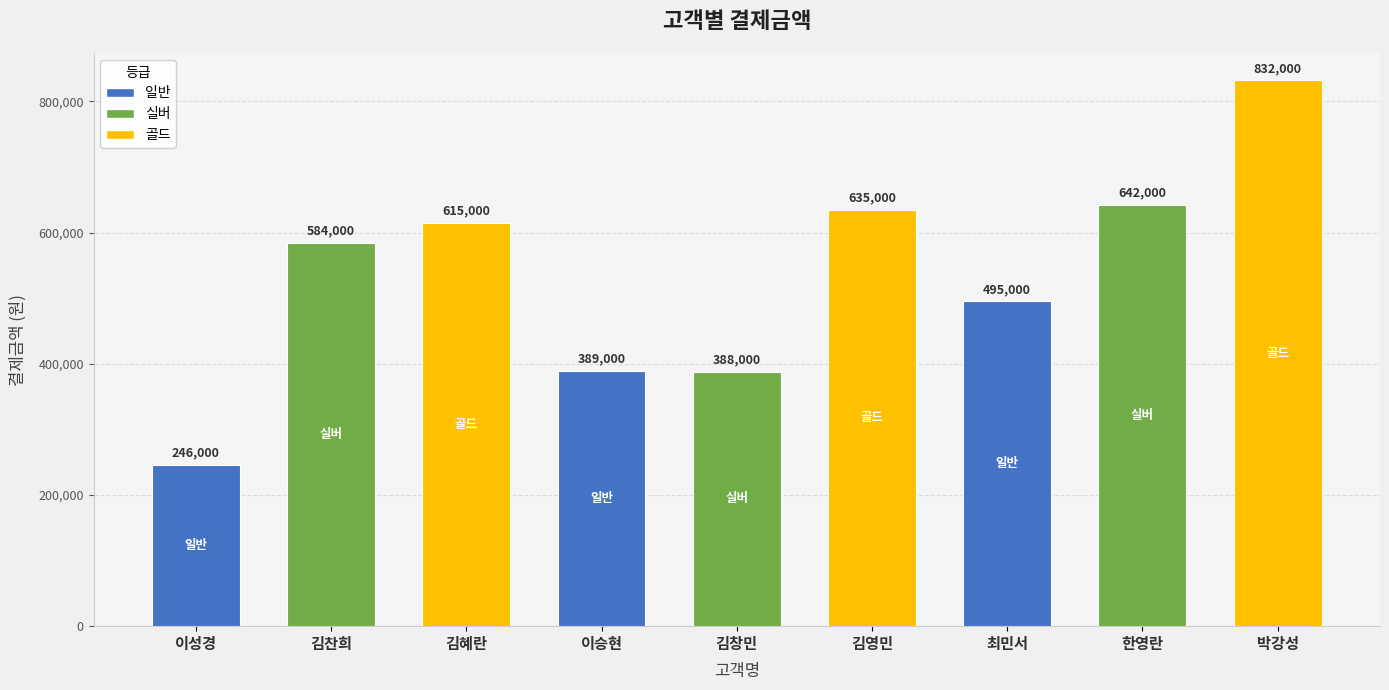

Reading left to right, extract all data points from this chart.

이성경=246000	김찬희=584000	김혜란=615000	이승현=389000	김창민=388000	김영민=635000	최민서=495000	한영란=642000	박강성=832000